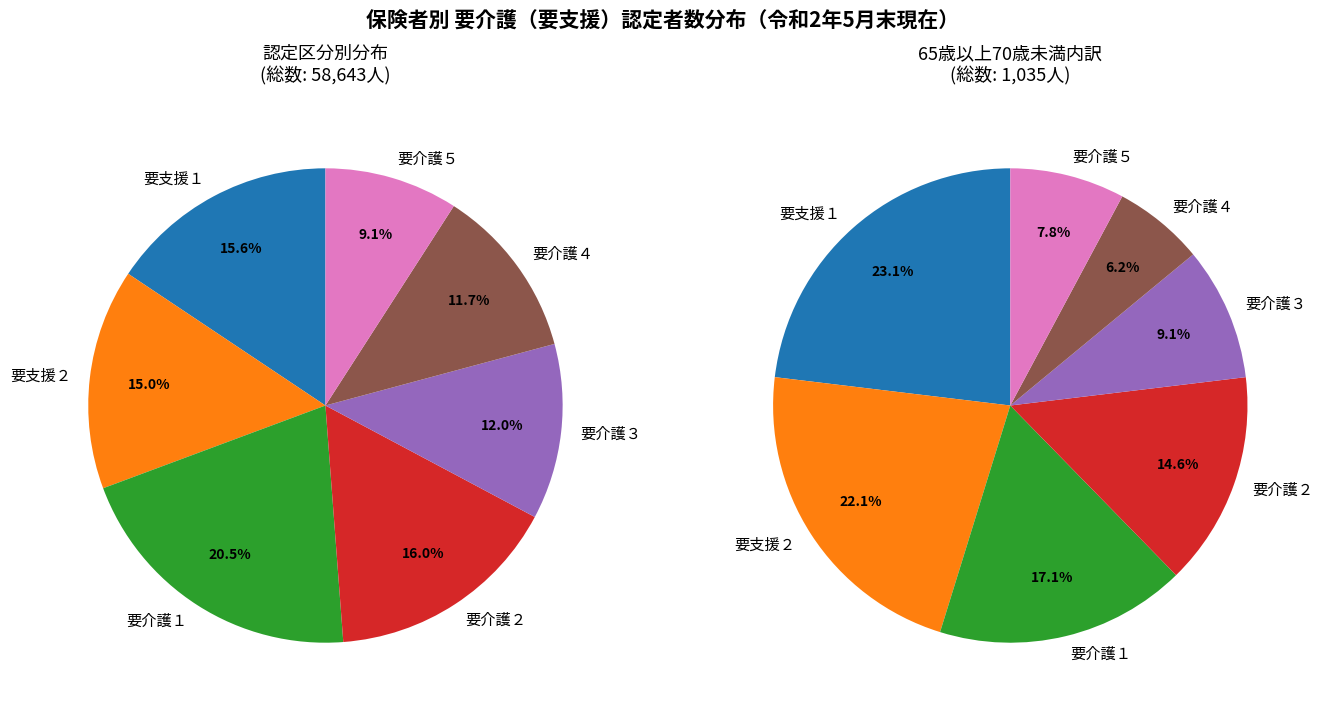

True or false: 要介護４ accounts for 24% of the total.

False